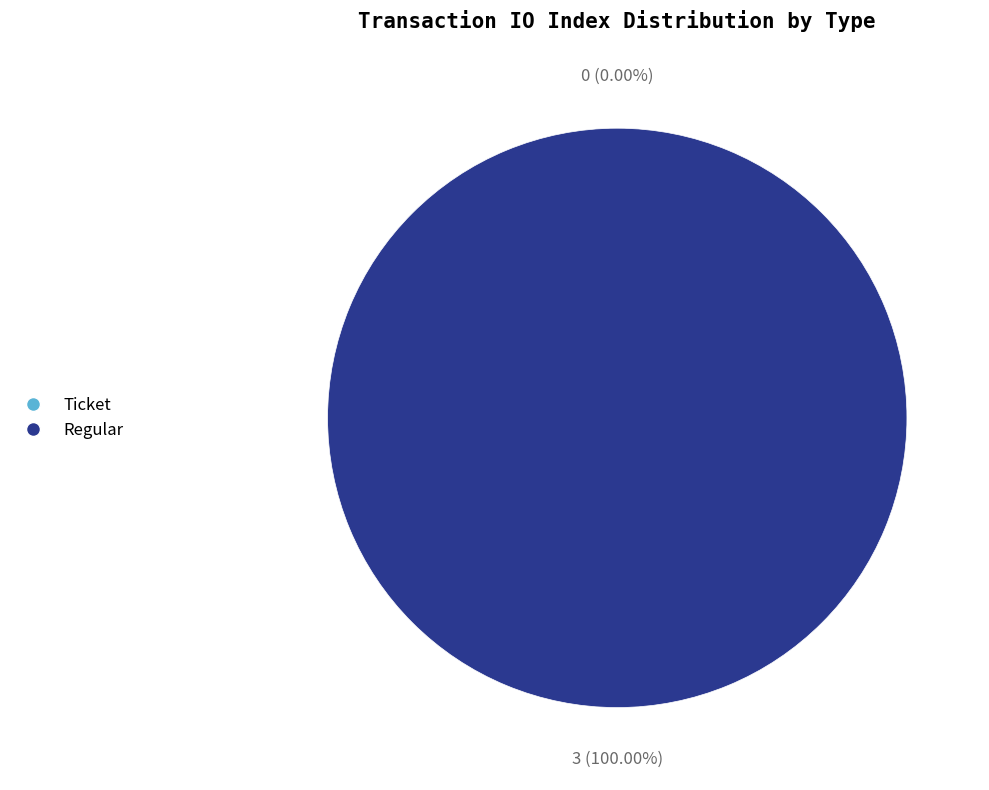

Which category has the biggest portion of the pie?

Regular